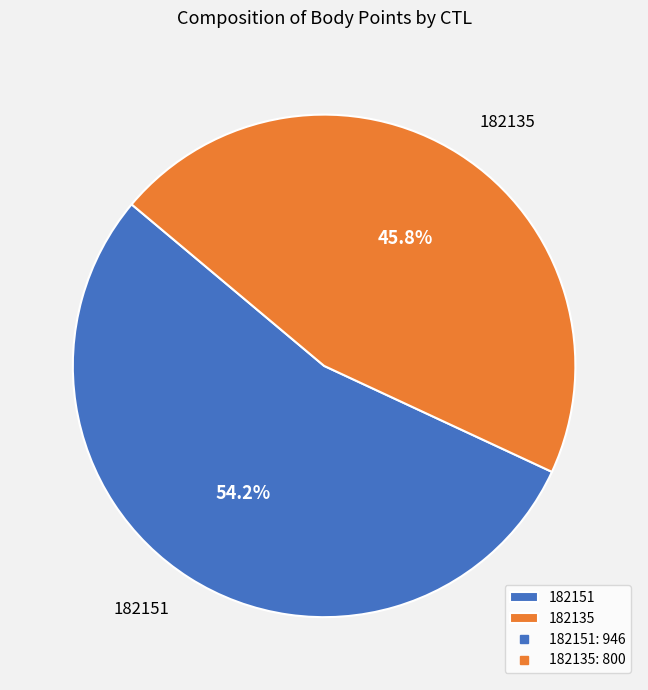

Which slice is the largest?

182151